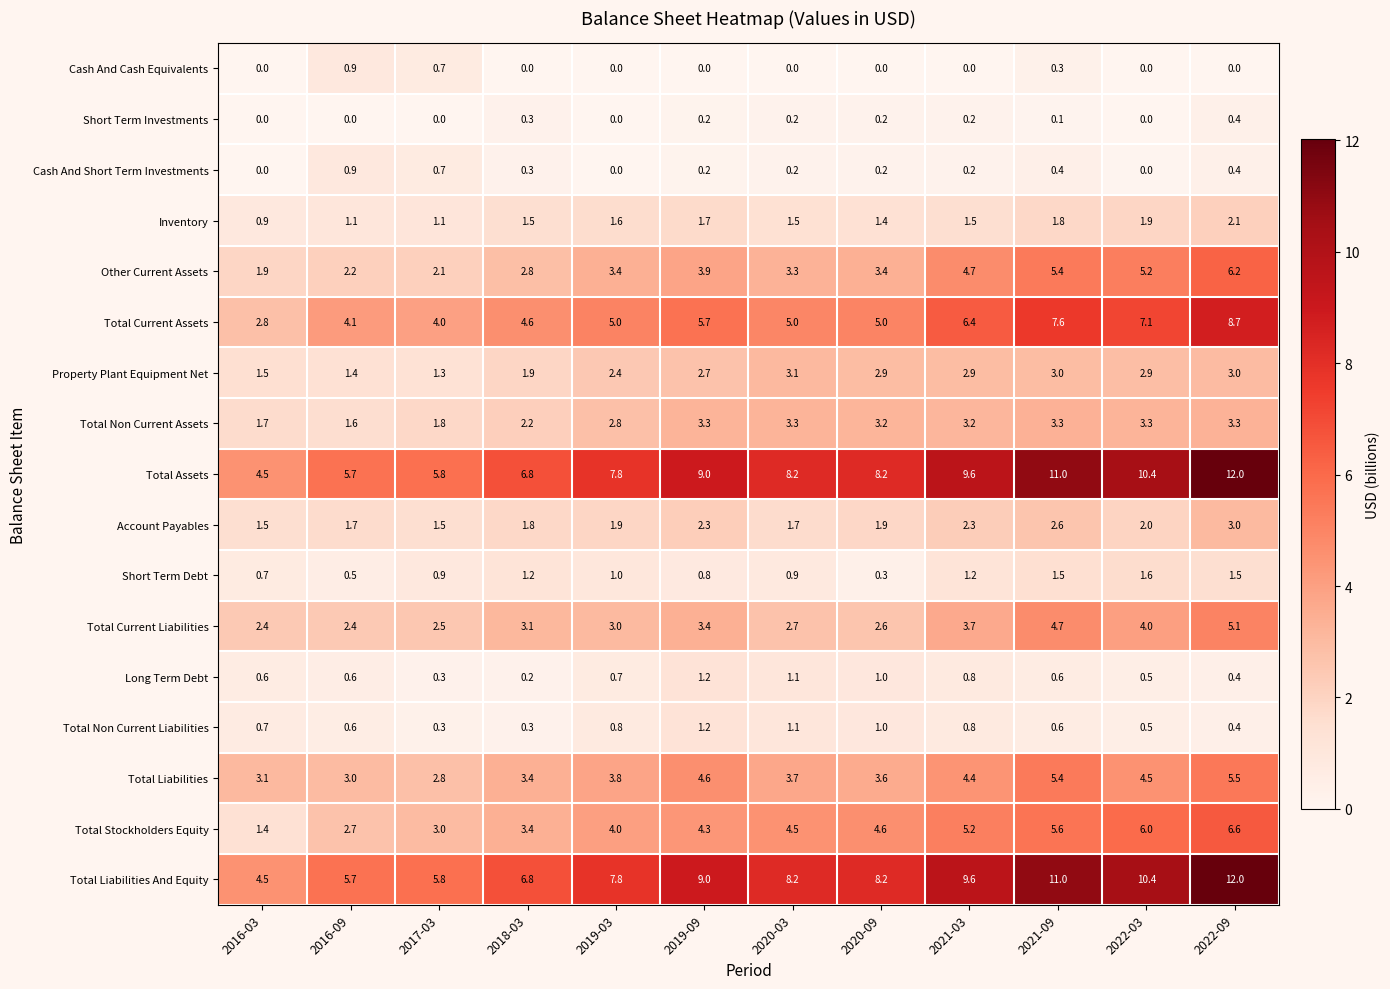

What is the sum of the Long Term Debt values at 2019-03 and 2016-09?

1.3